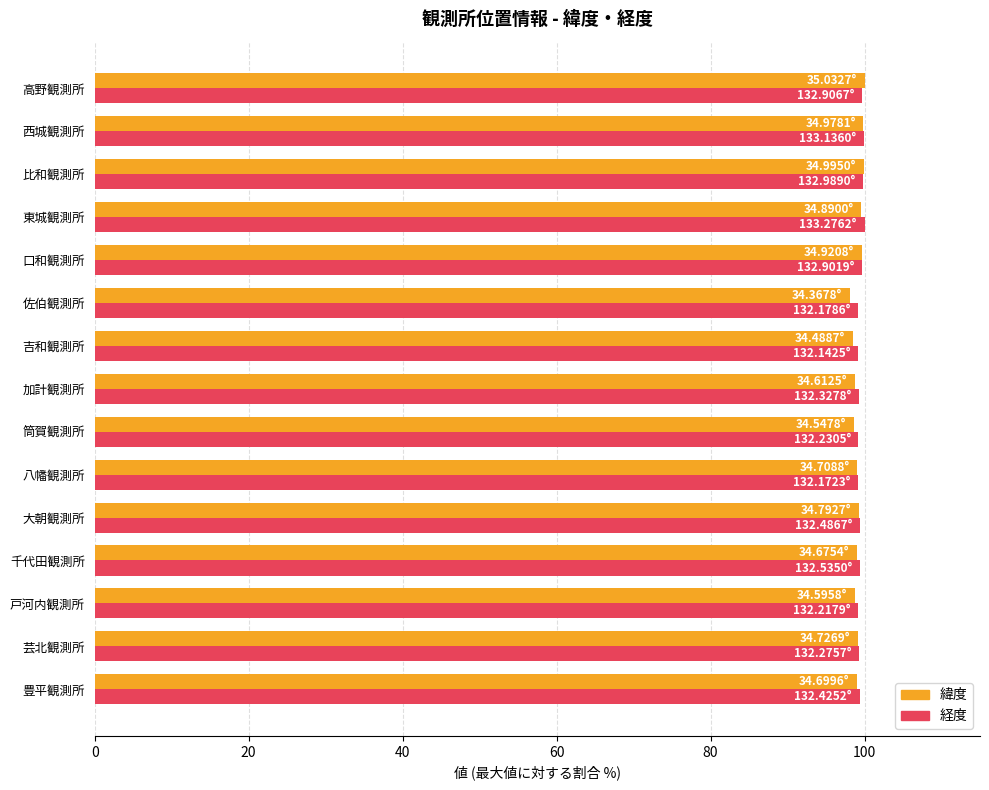

How many distinct data groups are displayed?

2